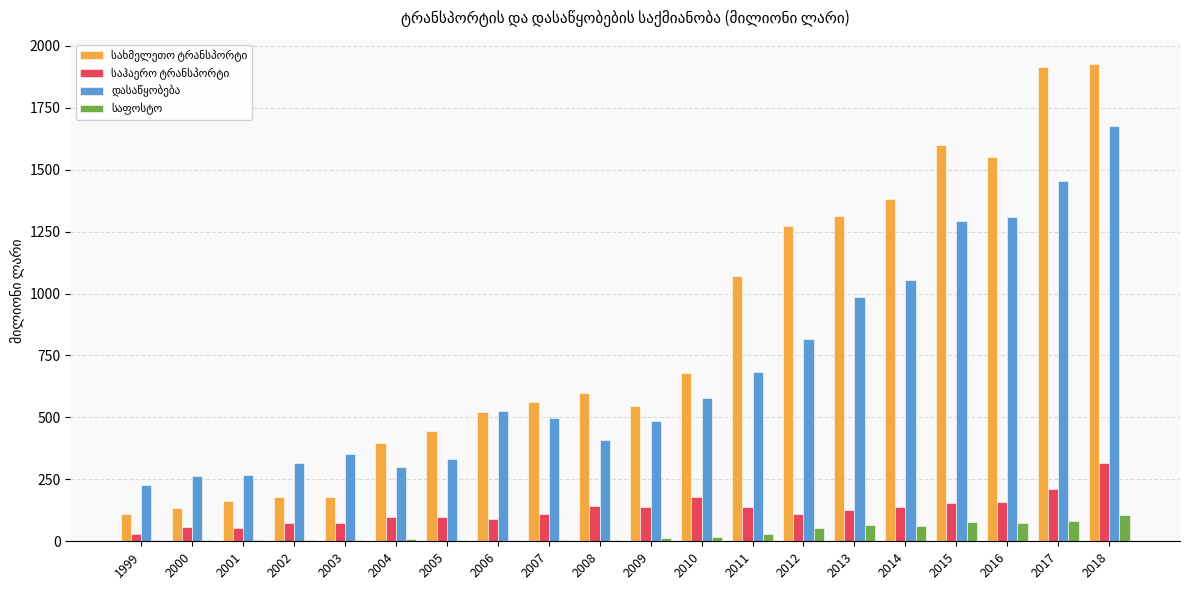

At which category is the sum across all series the highest?

2018